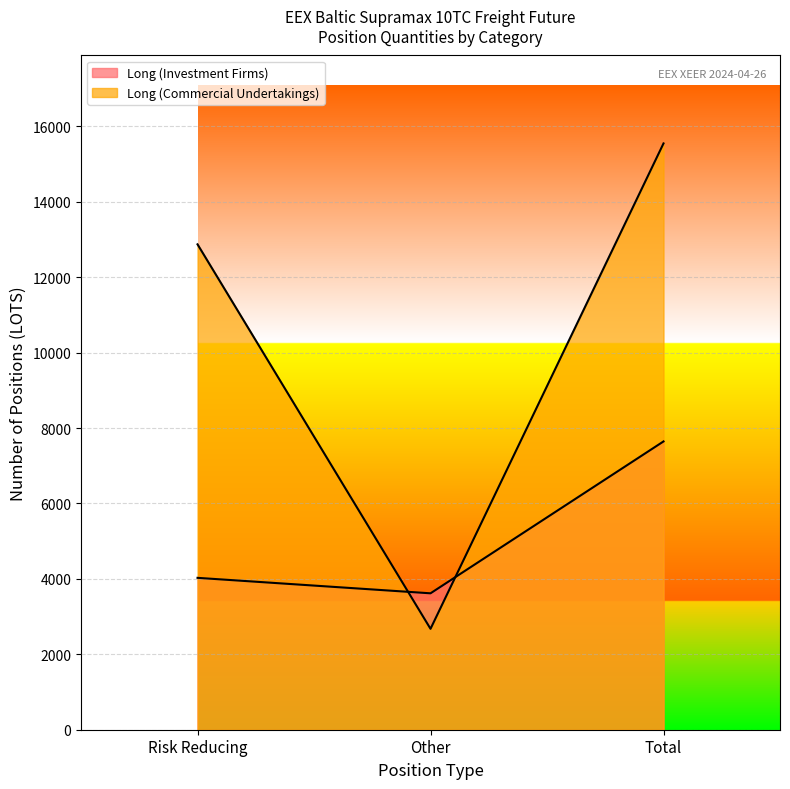

Where does the Long (Commercial Undertakings) series first go above 12873?

Risk Reducing